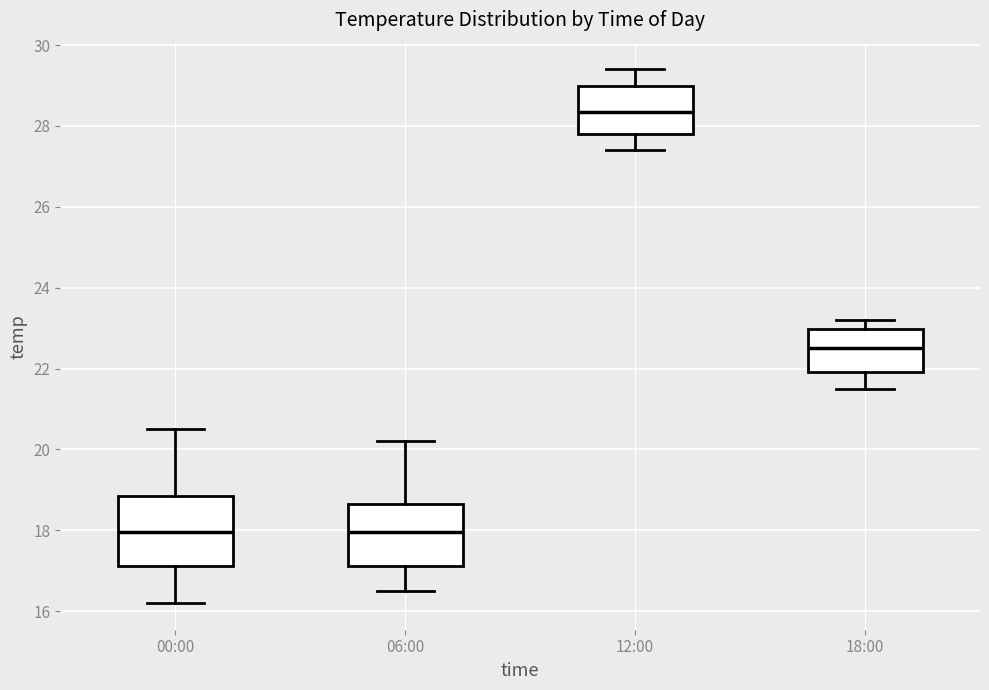

Where is the lower edge of the box for 00:00 on the y-axis? The values are not printed on the chart, so give them approximately, as read against the axis.

17.2